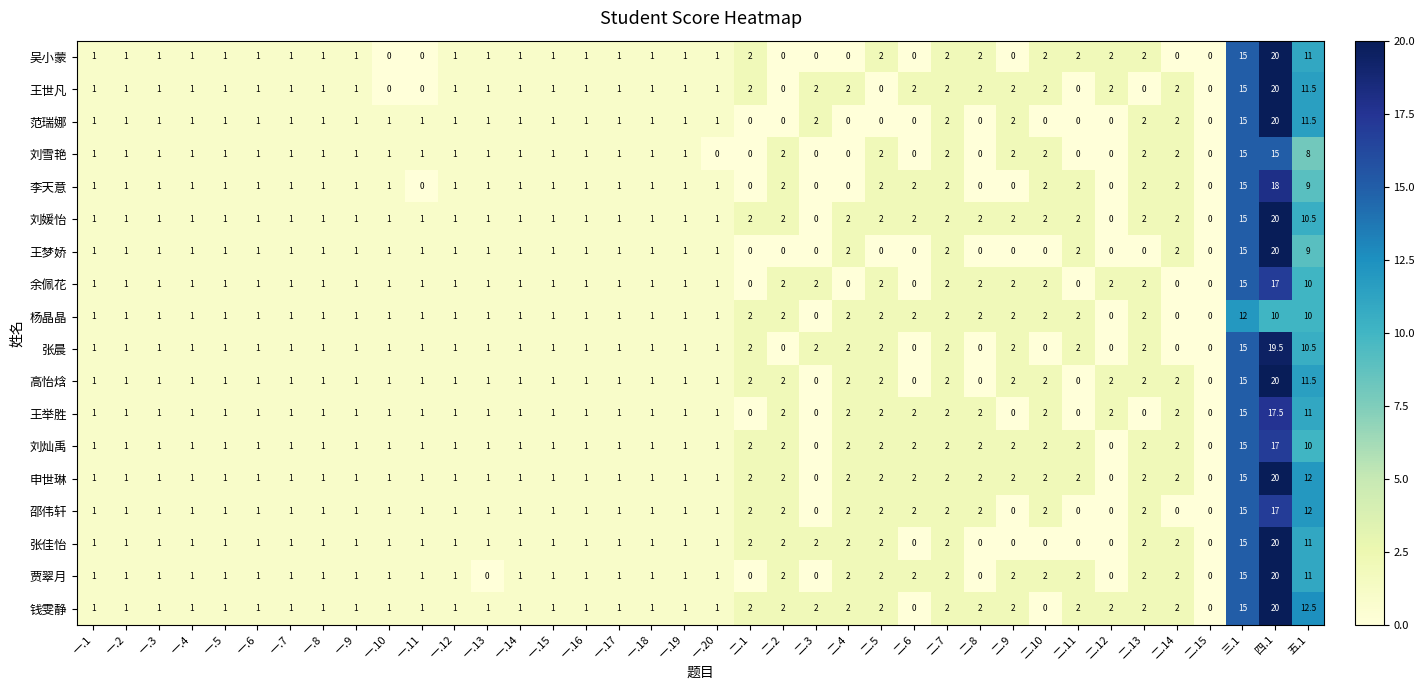

At which category is the sum across all series the highest?

四.1